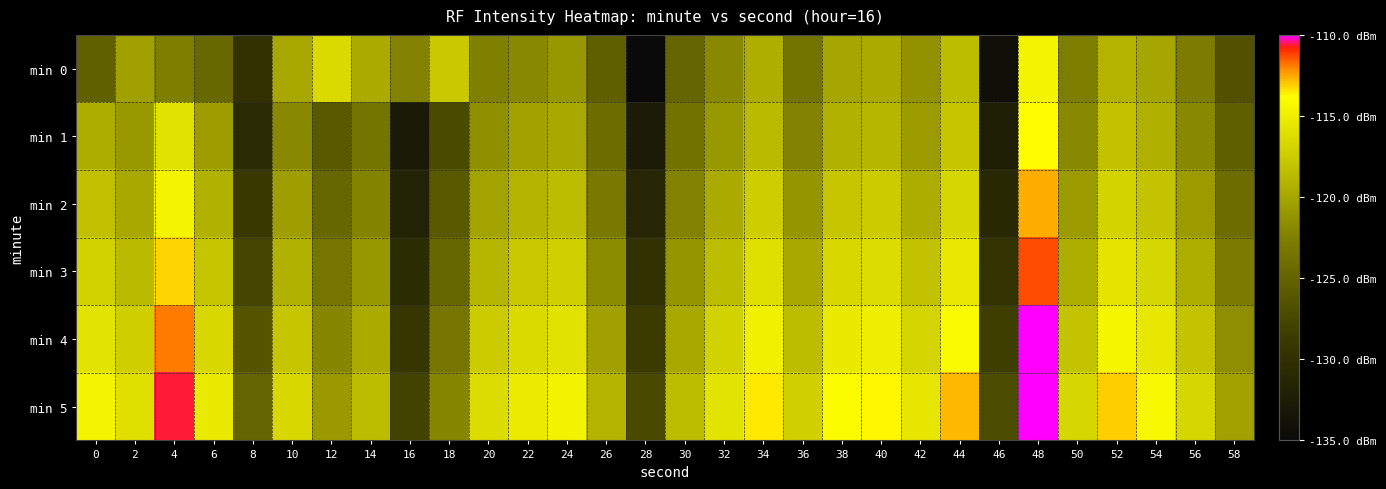

At which category is the sum across all series the highest?

48